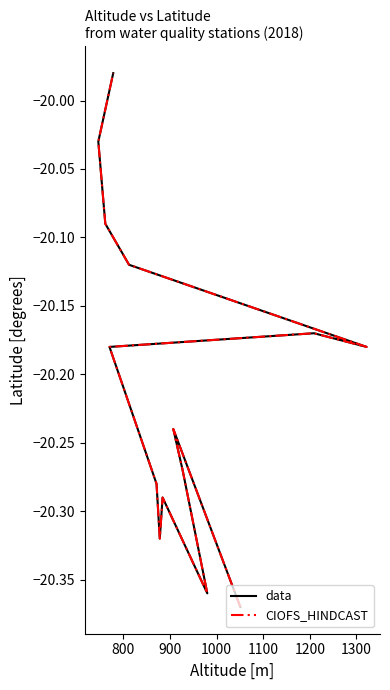

What is the average value of the CIOFS_HINDCAST series?

-20.2